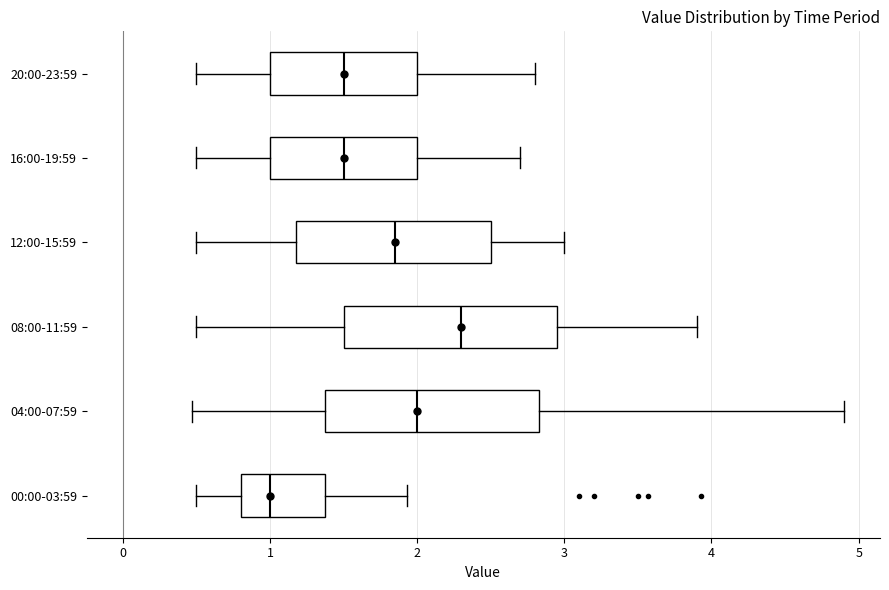

Reading bottom to top, transcribe this box plot: for each box, give where its median line is, the range the box spans, and where its two whiskers end, as read against the x-axis. The values are not printed on the chart, so give them approximately, as read against the axis.

00:00-03:59: median 1.0, box 0.8 to 1.4, whiskers 0.5 to 1.9
04:00-07:59: median 2.0, box 1.4 to 2.8, whiskers 0.5 to 4.9
08:00-11:59: median 2.3, box 1.5 to 3.0, whiskers 0.5 to 3.9
12:00-15:59: median 1.9, box 1.2 to 2.5, whiskers 0.5 to 3.0
16:00-19:59: median 1.5, box 1.0 to 2.0, whiskers 0.5 to 2.7
20:00-23:59: median 1.5, box 1.0 to 2.0, whiskers 0.5 to 2.8